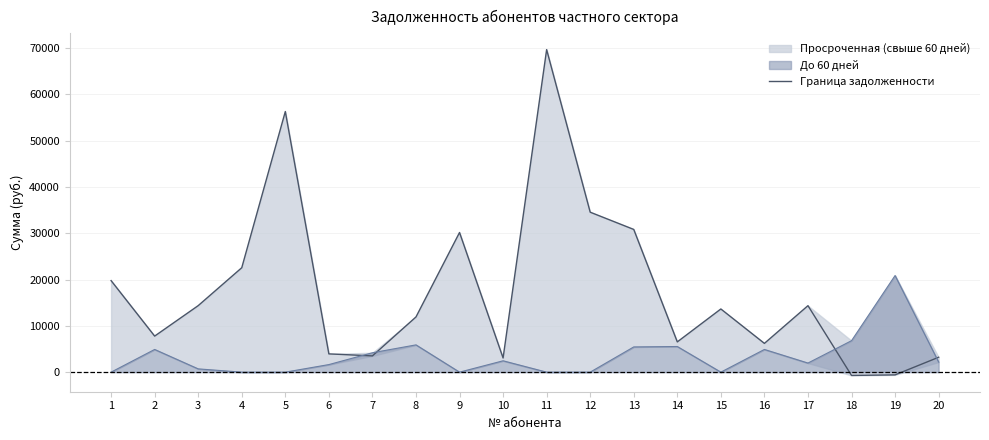

Reading left to right, transcribe all the data shown in this chart.

1=19769.8	2=7786.2	3=14367.6	4=22554.0	5=56292.0	6=3945.1	7=3509.3	8=11923.2	9=30162.4	10=3061.5	11=69668.1	12=34551.3	13=30827.4	14=6535.9	15=13645.3	16=6212.6	17=14358.8	18=-709.4	19=-591.8	20=3214.7